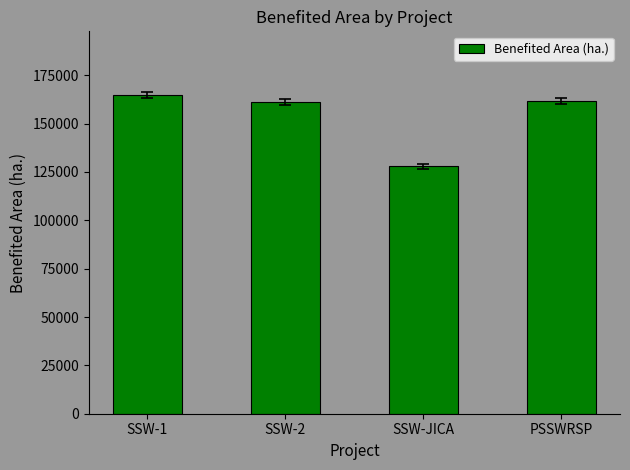

What is the difference between the maximum and minimum values?

36871